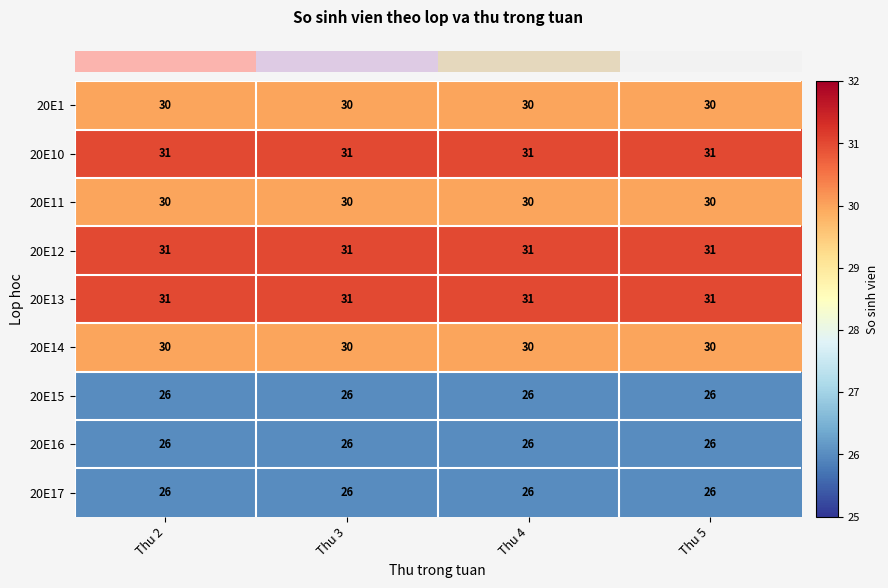

What is the minimum value for 20E12?

31